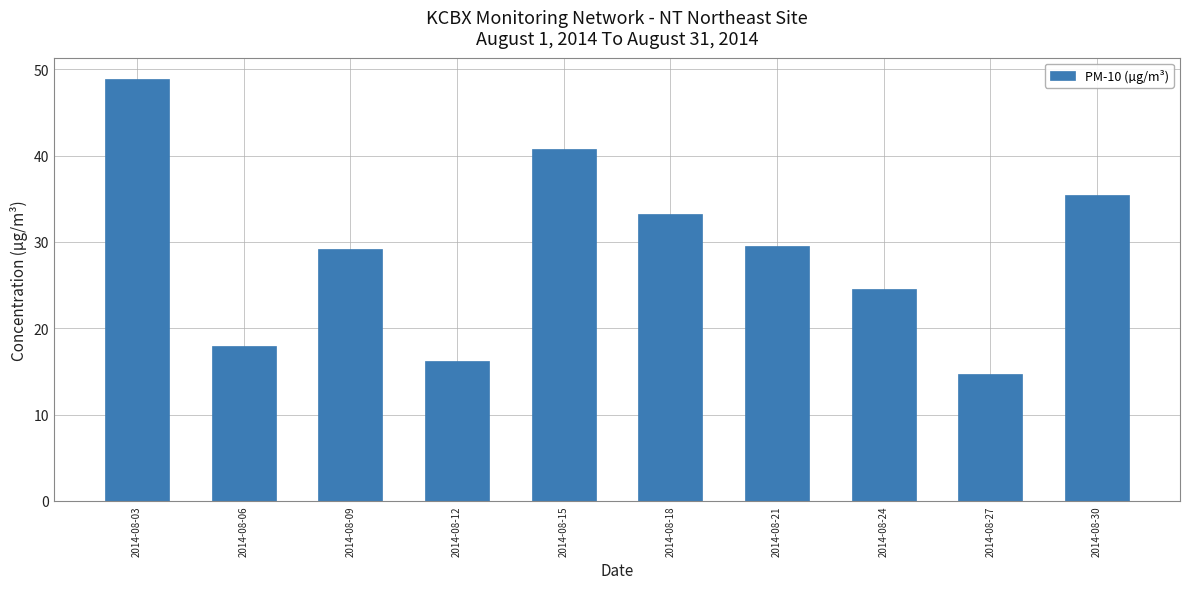

Approximately how many times larger is the value at 2014-08-09 compared to 2014-08-18?

0.9